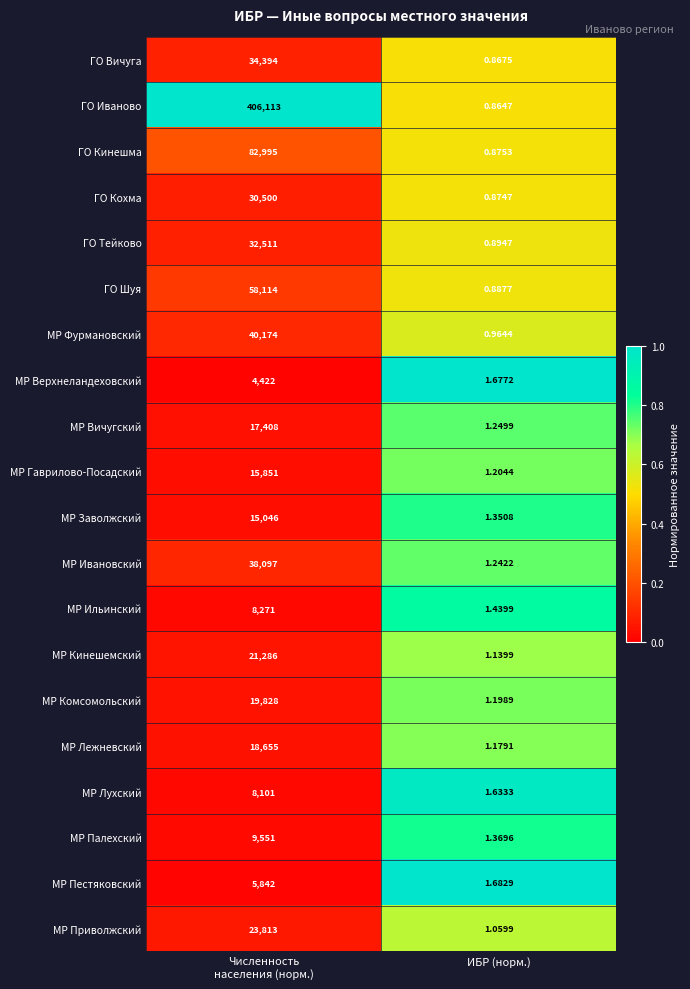

How many series are shown in this chart?

20